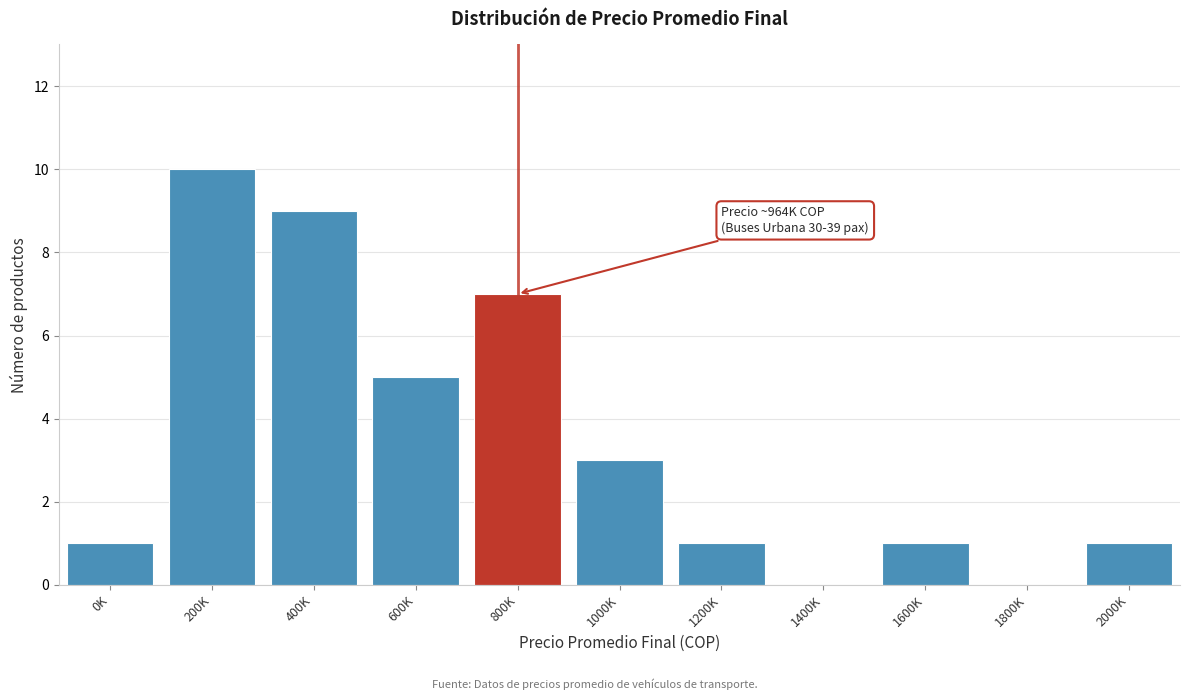

Reading right to left, extract all data points from this chart.

2000K=1	1800K=0	1600K=1	1400K=0	1200K=1	1000K=3	800K=7	600K=5	400K=9	200K=10	0K=1